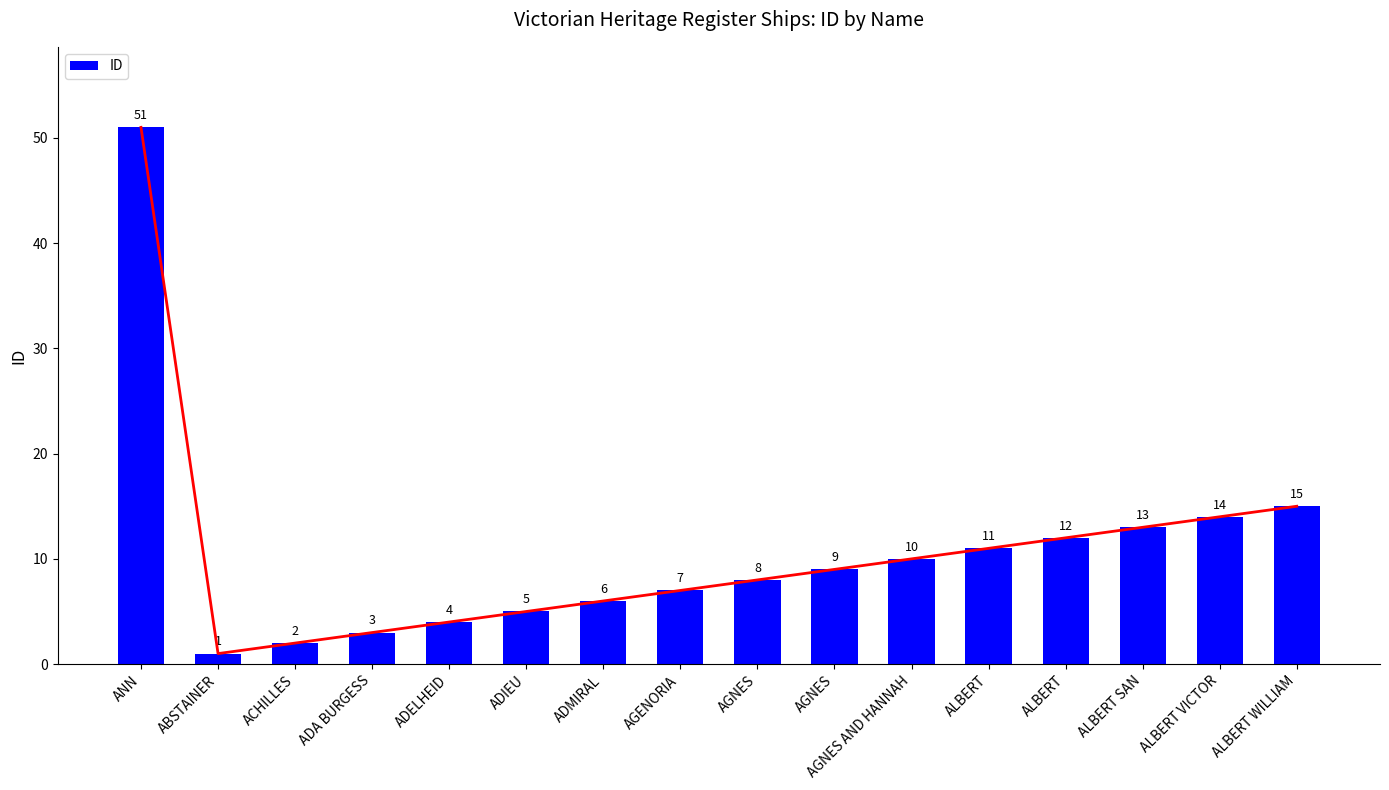

What is the greatest value displayed?

51